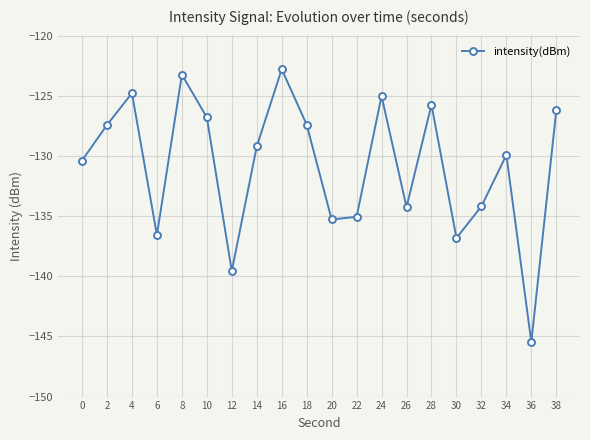

The chart shows a value of -38.2 at 2. True or false?

False